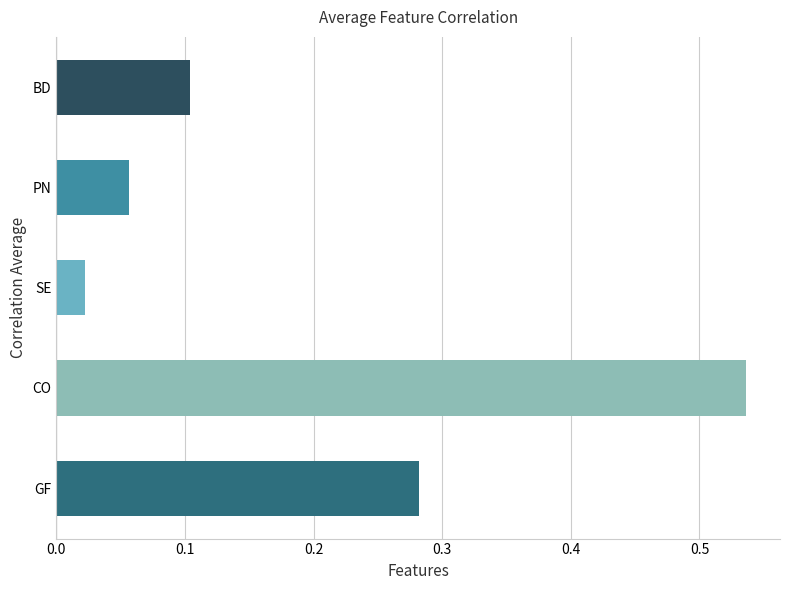

Rank the categories by value from highest to lowest.

CO, GF, BD, PN, SE